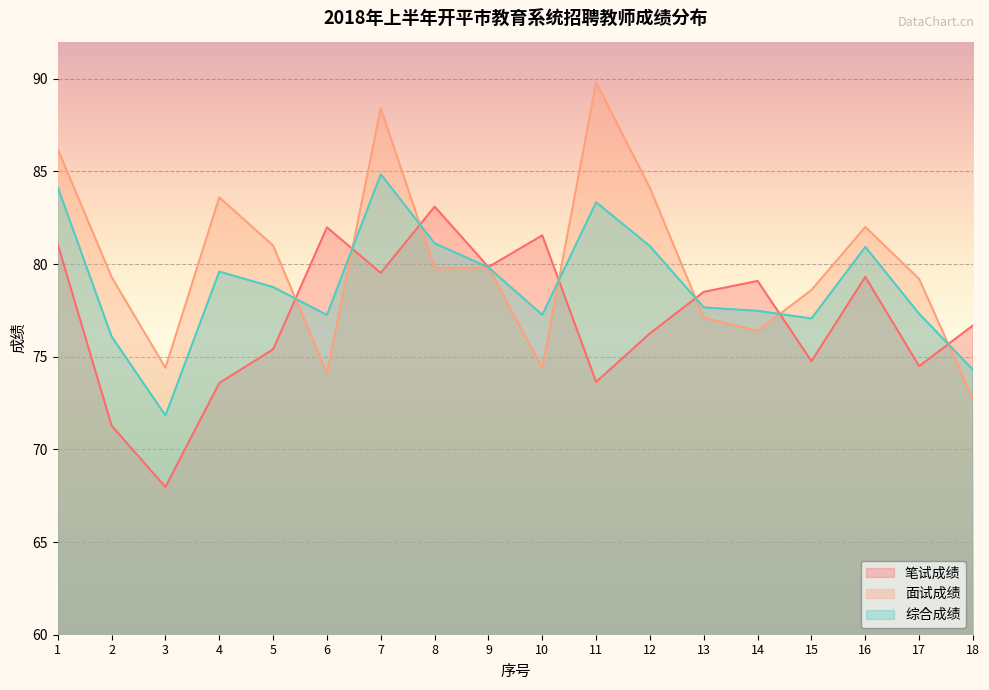

How many interior local peaks does the 面试成绩 series have?

4